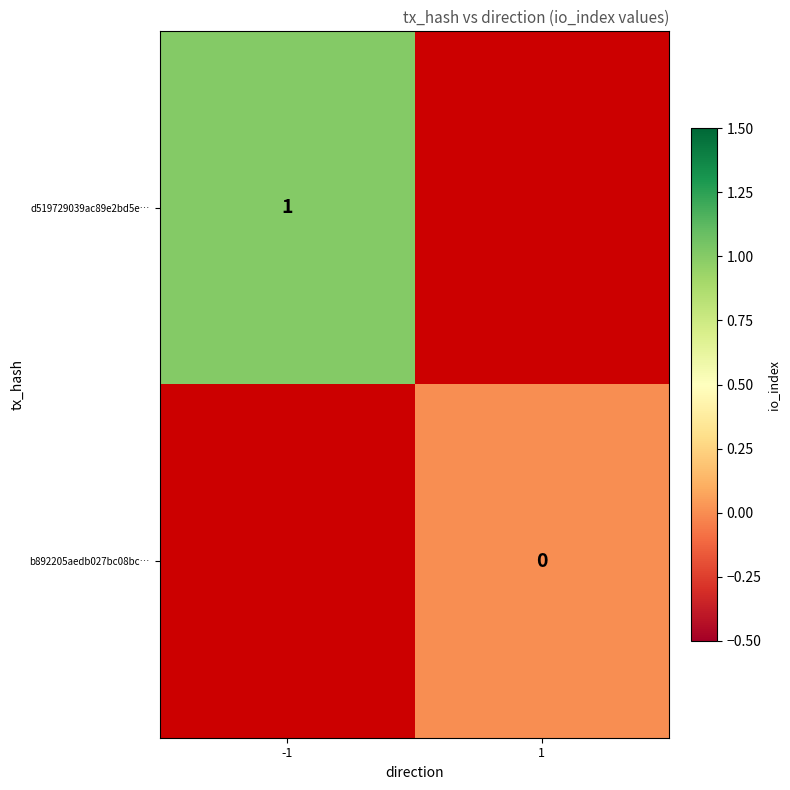

True or false: d519729039ac89e2bd5e… has a value of 2 at -1.

False